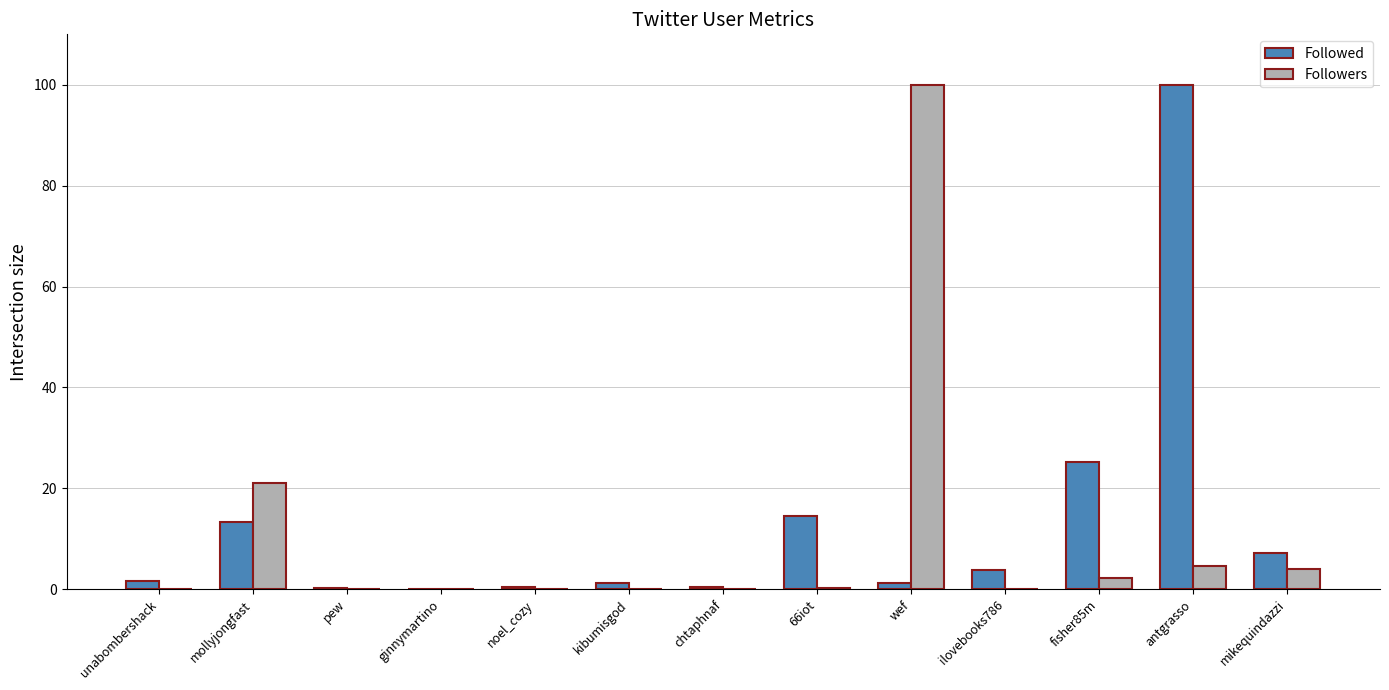

What are all the series names shown in the legend?

Followed, Followers